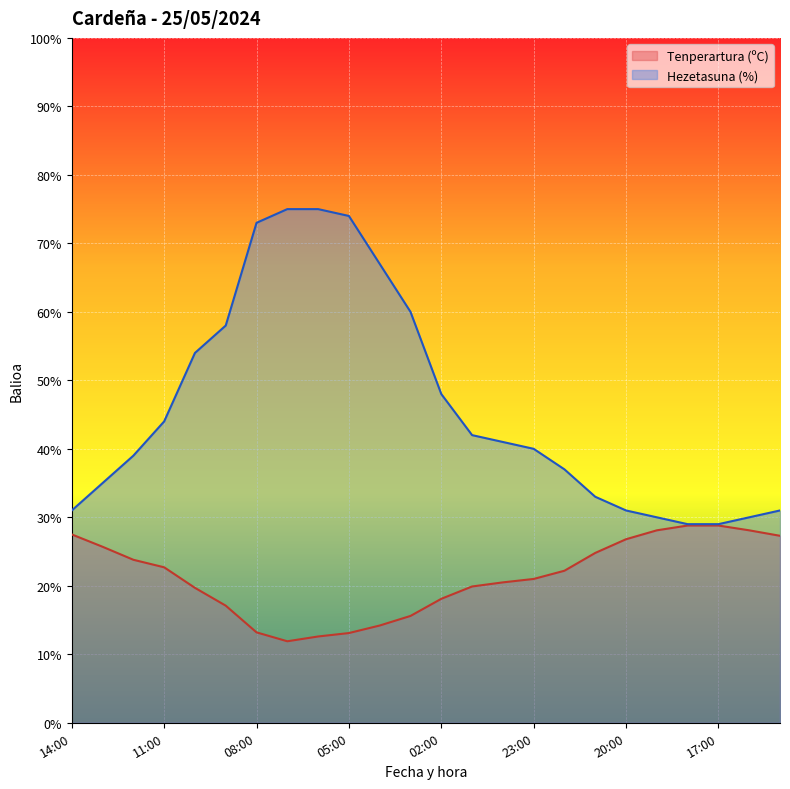

Which category has the highest value across all series?

07:00